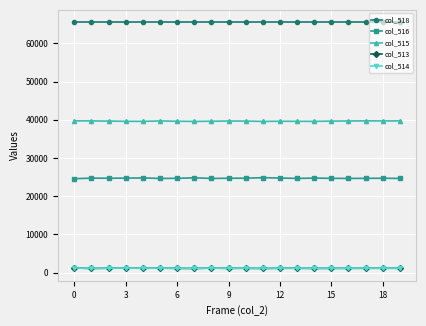

Which series has the largest total across all categories?

col_518